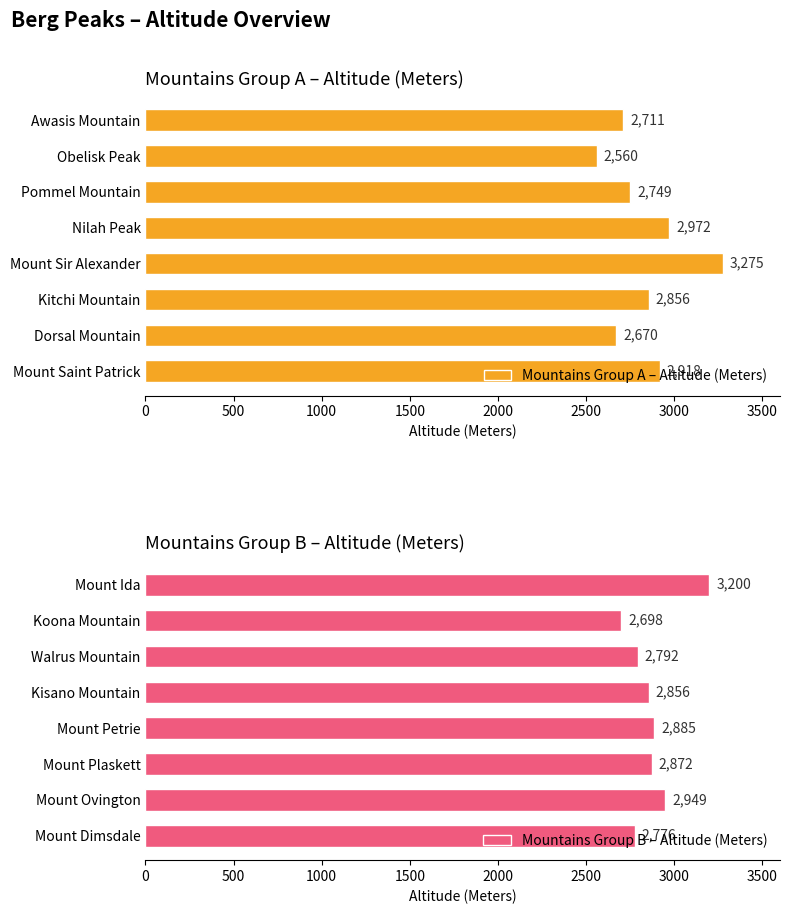

What is the minimum value for Mountains Group A – Altitude (Meters)?

2560